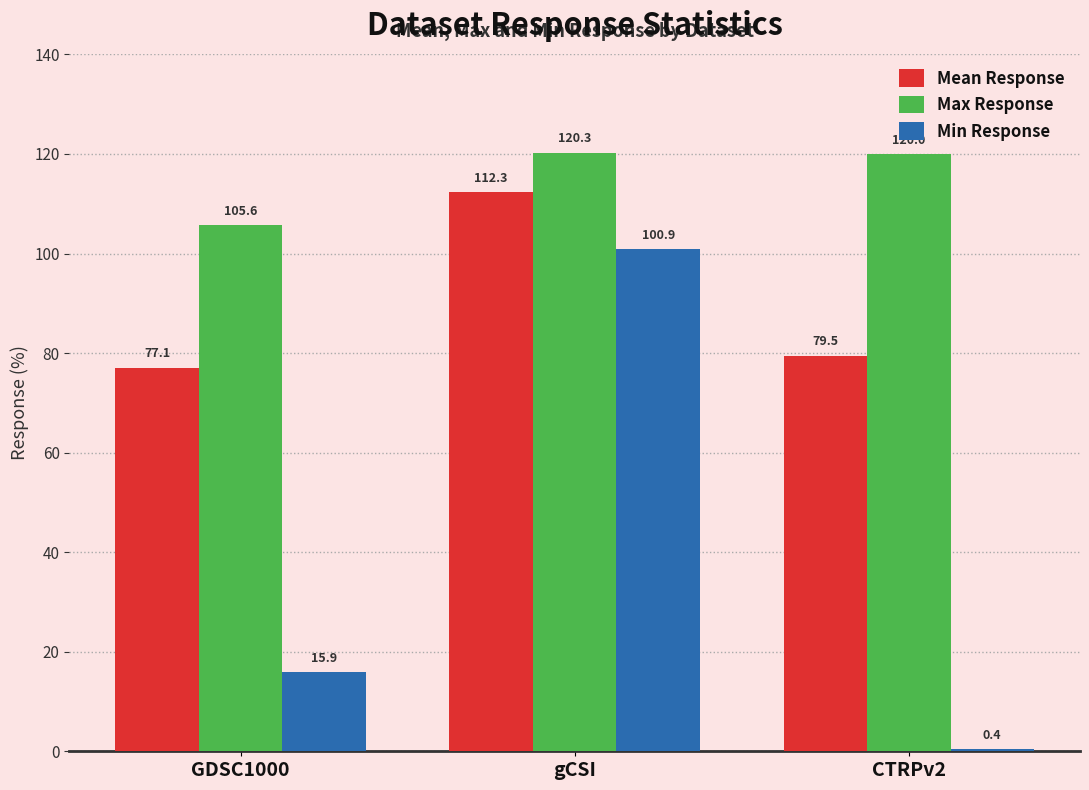

At which category is the sum across all series the highest?

gCSI